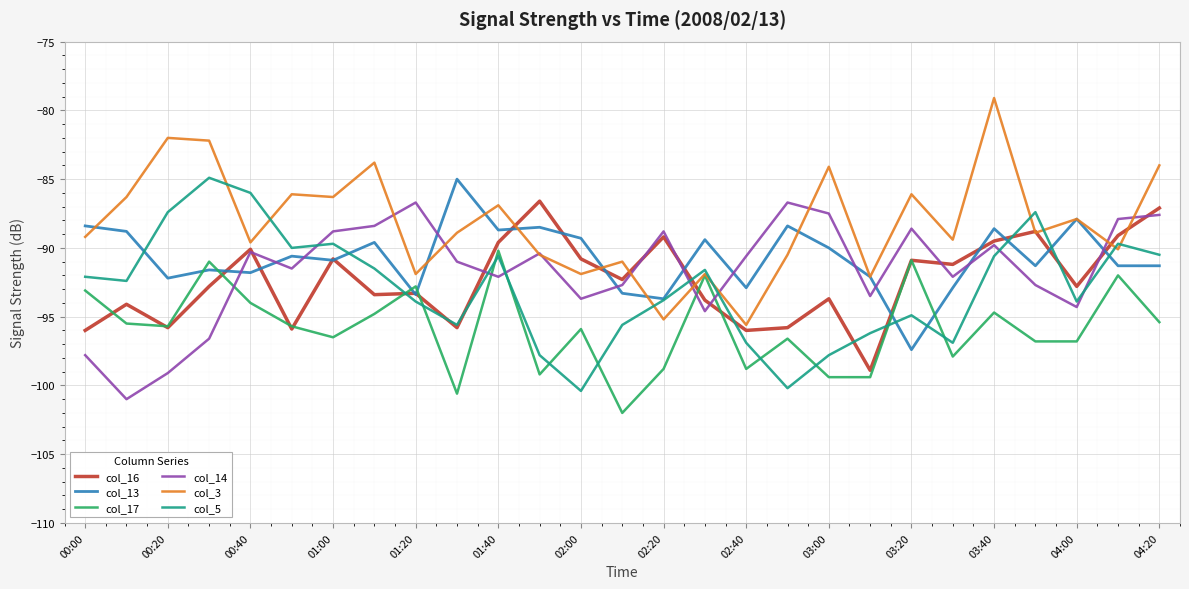

True or false: col_14 and col_17 intersect in this chart.

True